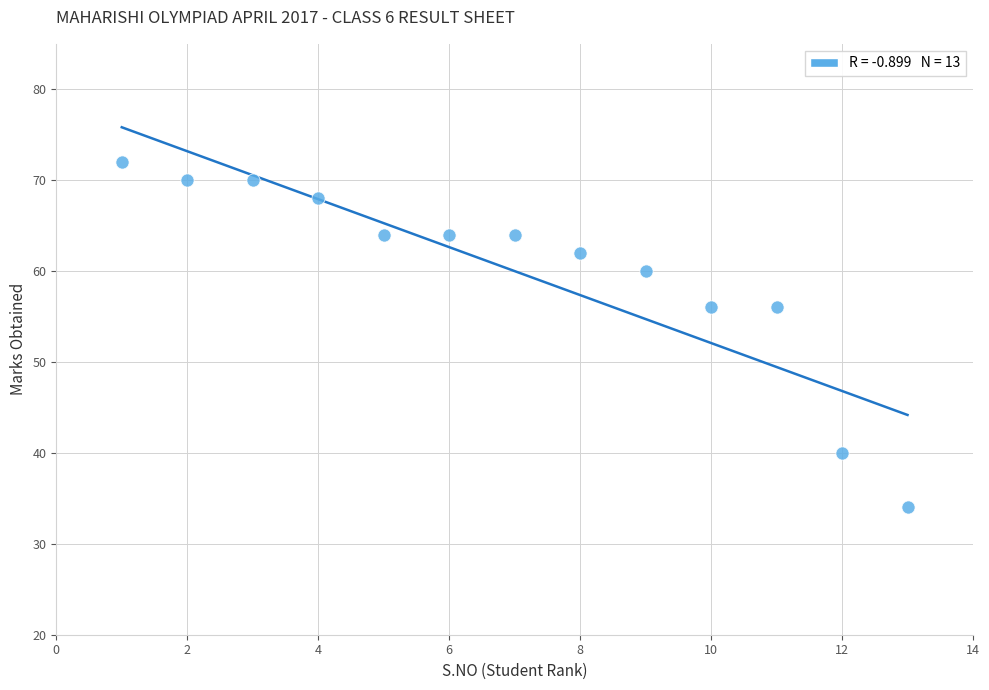

What is the range of X values (max minus min)?

12